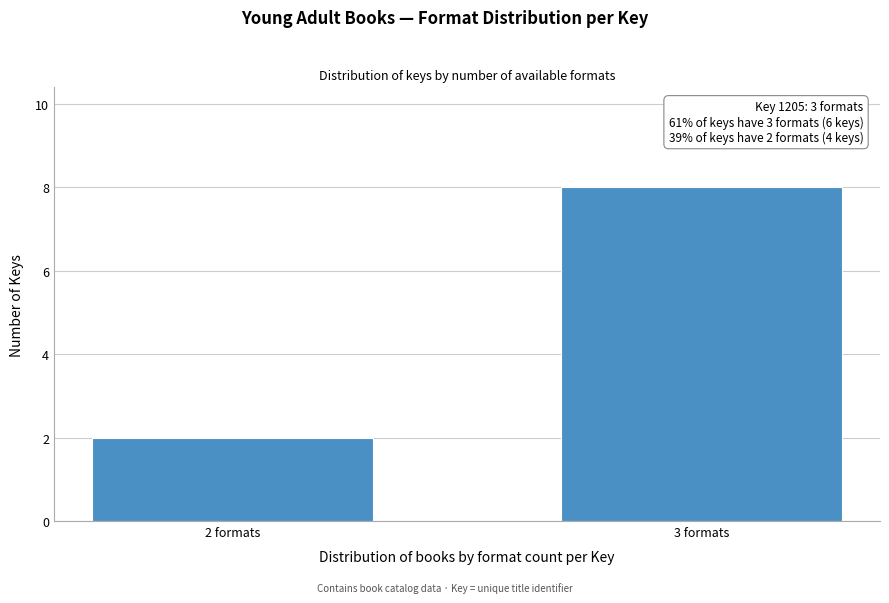

Reading right to left, list all the values displayed in this chart.

3 formats=8	2 formats=2